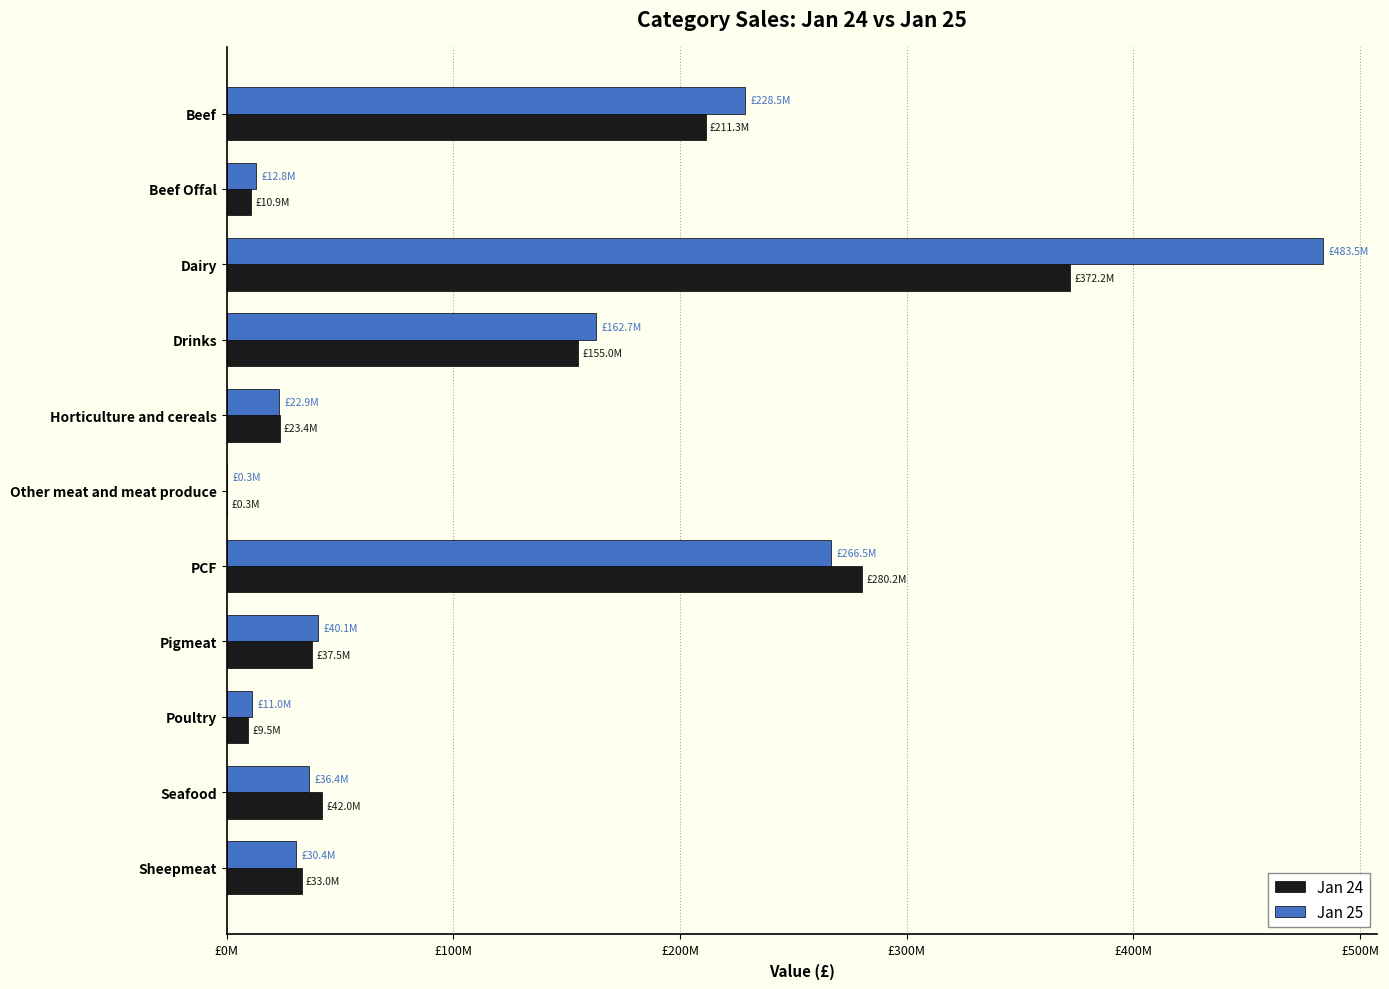

At which category is the sum across all series the highest?

Dairy